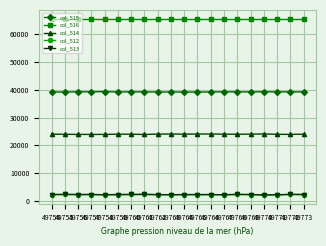

At how many categories does at least one series exceed 40018?

20